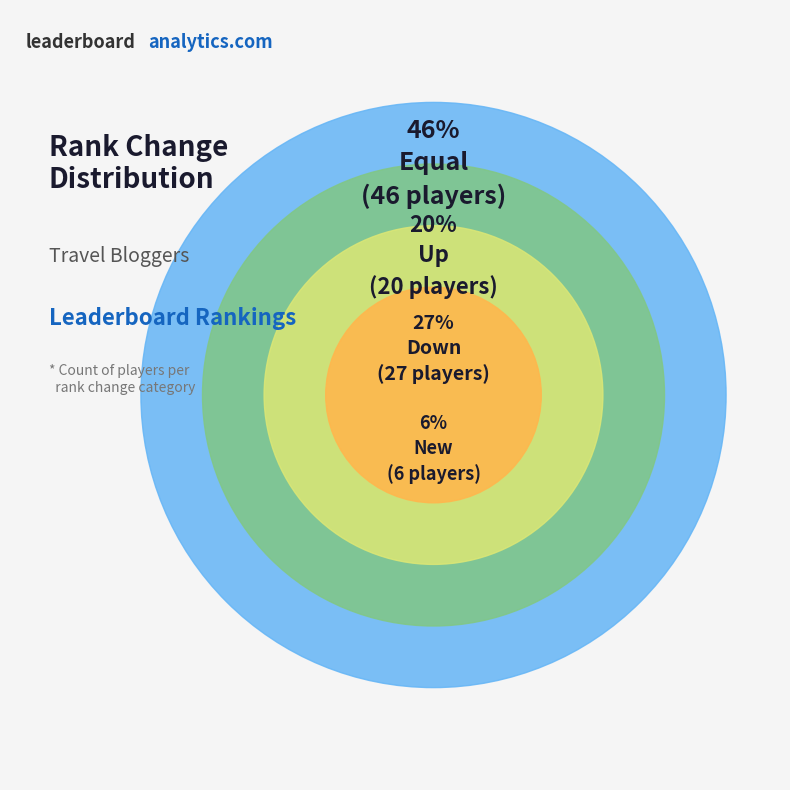

Is up the majority of the pie?

No